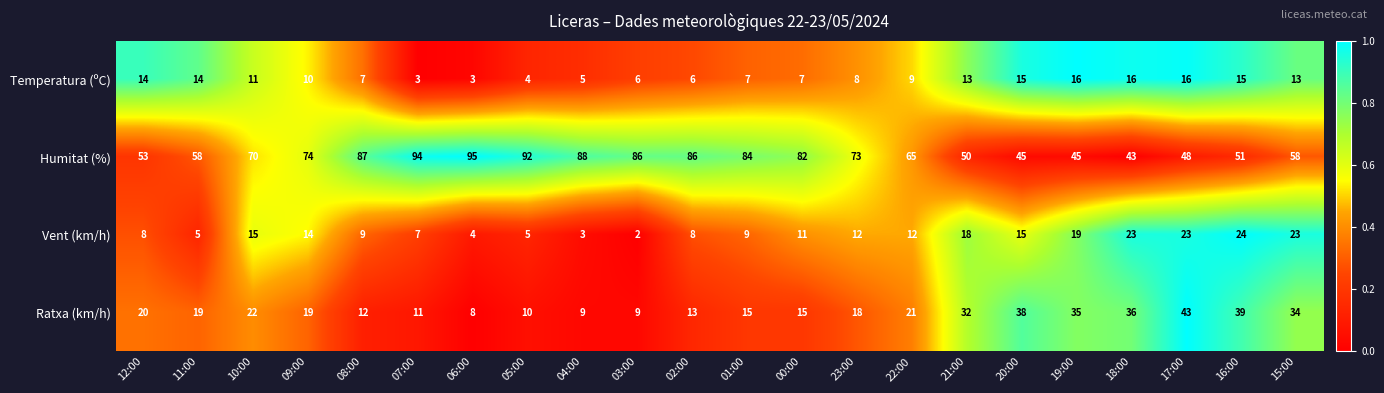

How many distinct data groups are displayed?

4